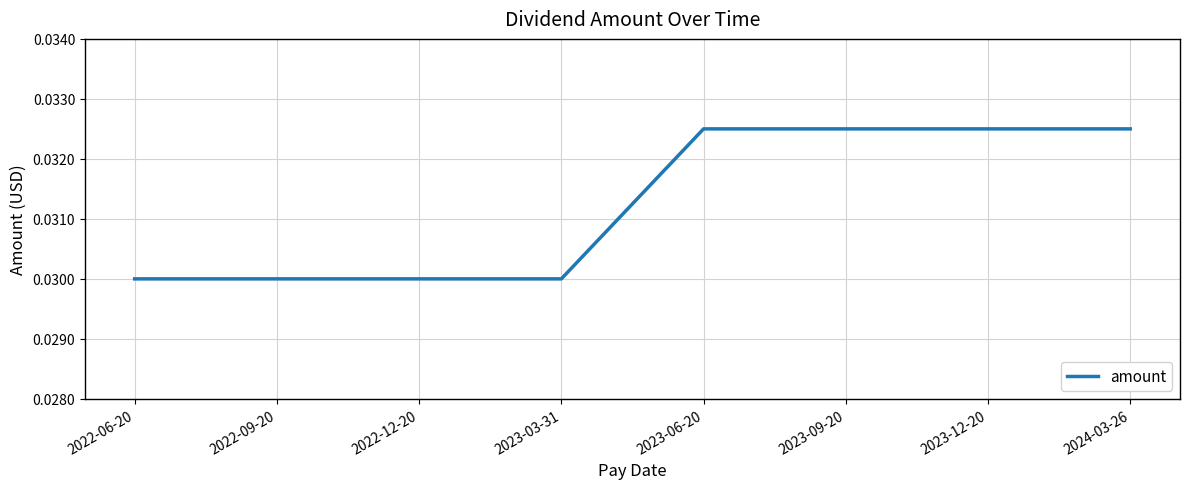

True or false: the data shows 0.1 at 2022-06-20.

False